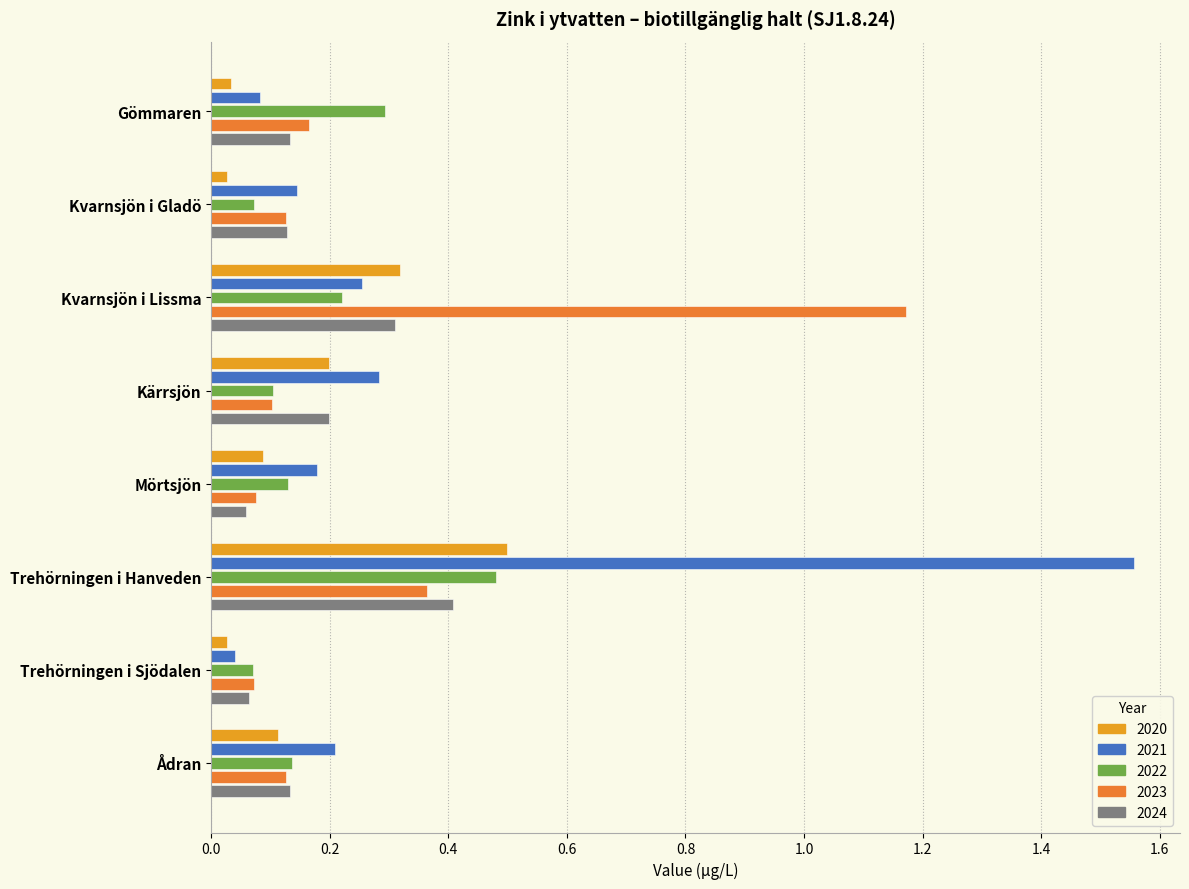

What is the spread (max minus min) of values at Kvarnsjön i Lissma?

1.0